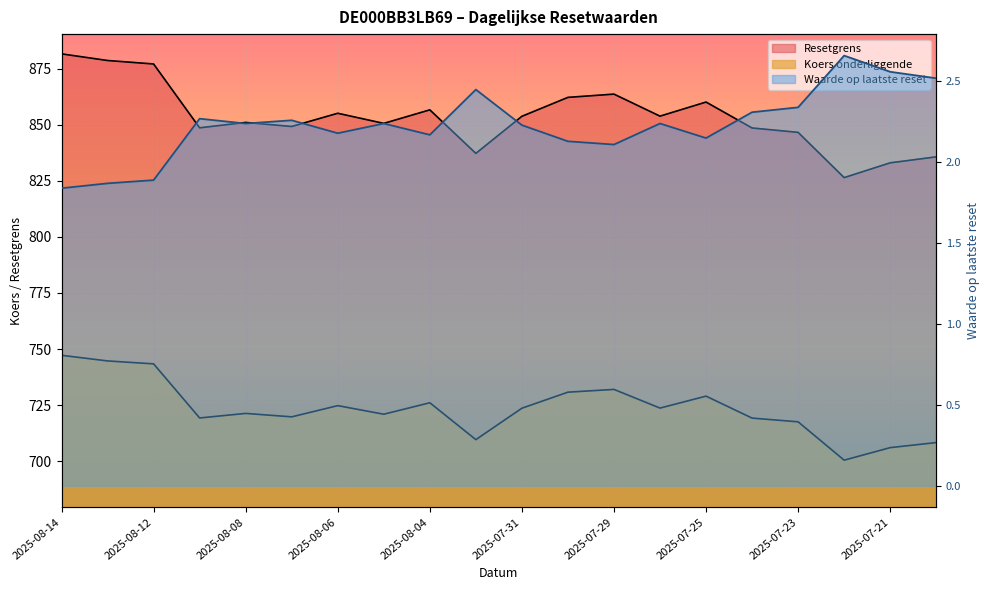

What is the difference between the maximum and minimum values in the Waarde op laatste reset series?

0.8